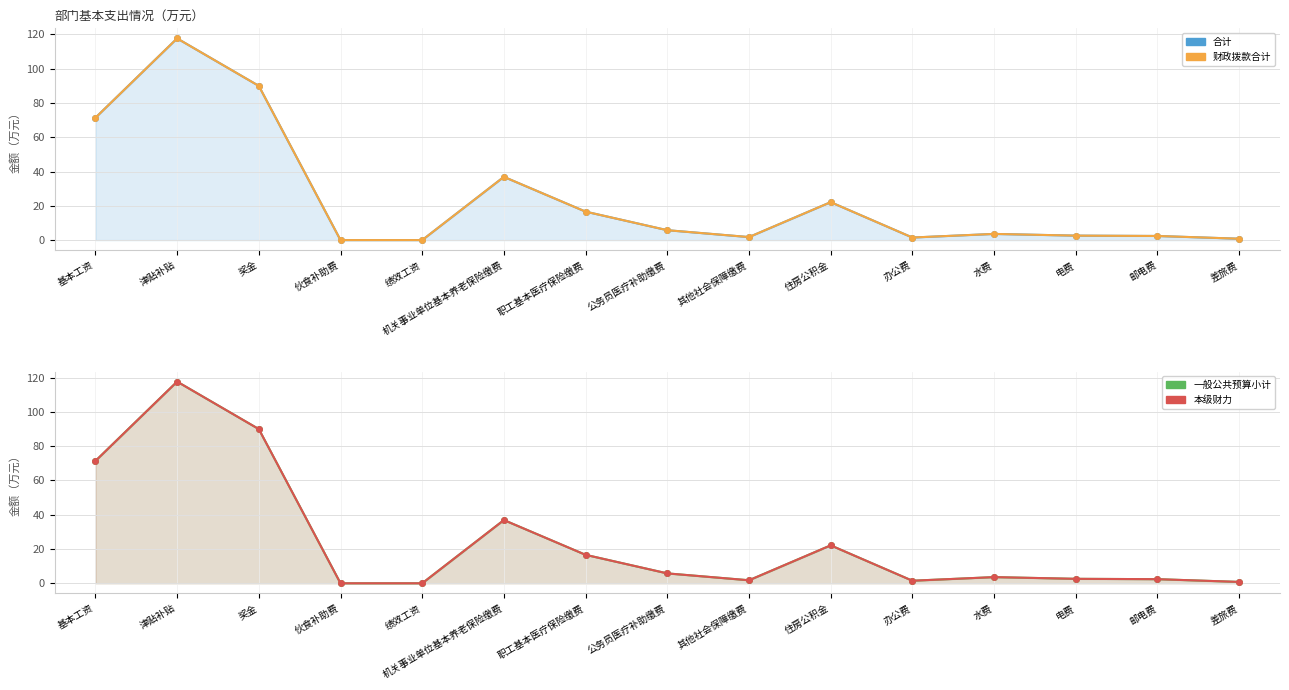

The value of 财政拨款合计 at 基本工资 is 71.4. True or false?

True